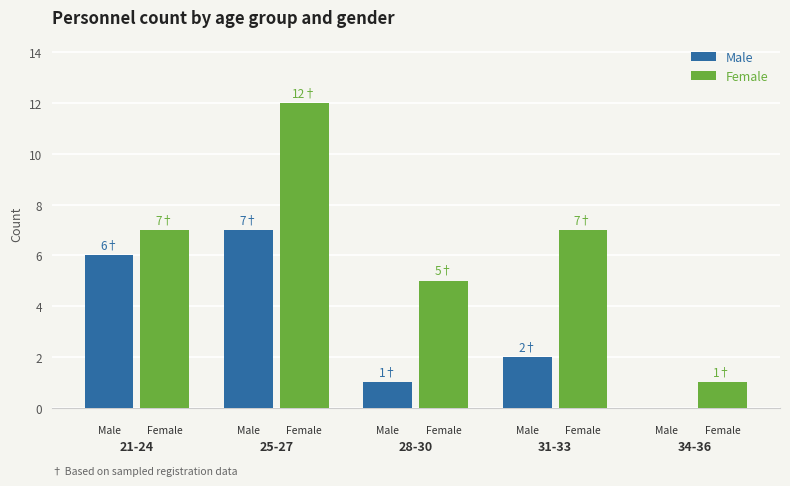

Which series has the largest total across all categories?

Female